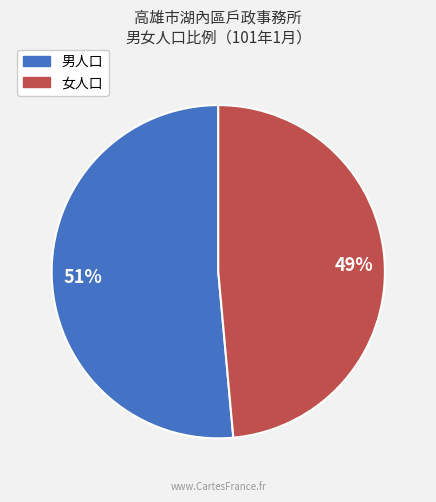

To the nearest percent, what percentage of the pie is 女人口?

49%